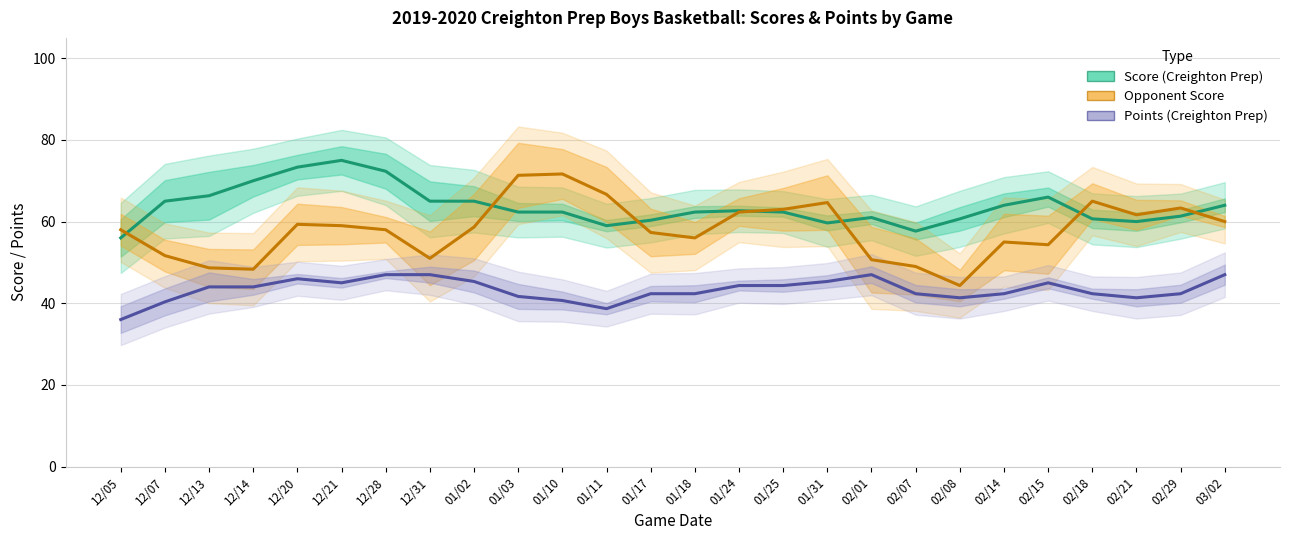

List the series in order of their peak value, highest first.

Score (Creighton Prep), Opponent Score, Points (Creighton Prep)